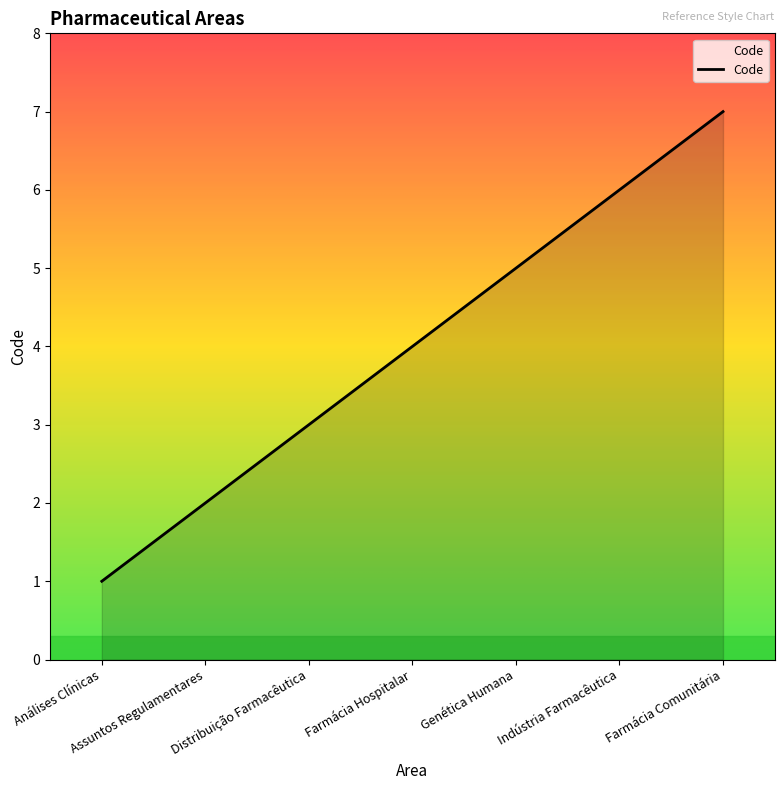

Reading left to right, transcribe all the data shown in this chart.

Análises Clínicas=1	Assuntos Regulamentares=2	Distribuição Farmacêutica=3	Farmácia Hospitalar=4	Genética Humana=5	Indústria Farmacêutica=6	Farmácia Comunitária=7